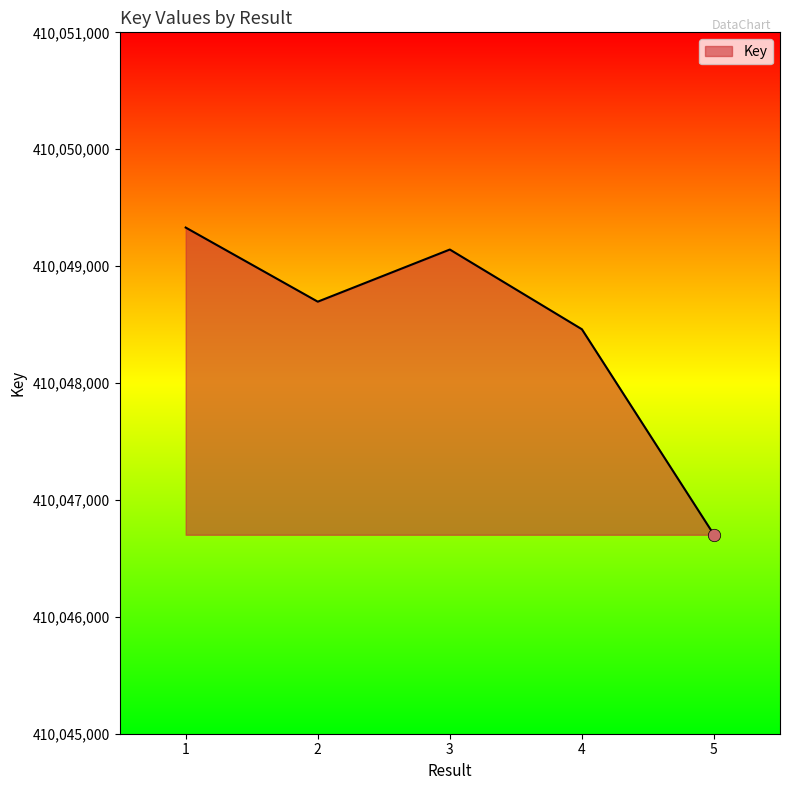

What is the change in value from 3 to 5?

-2440